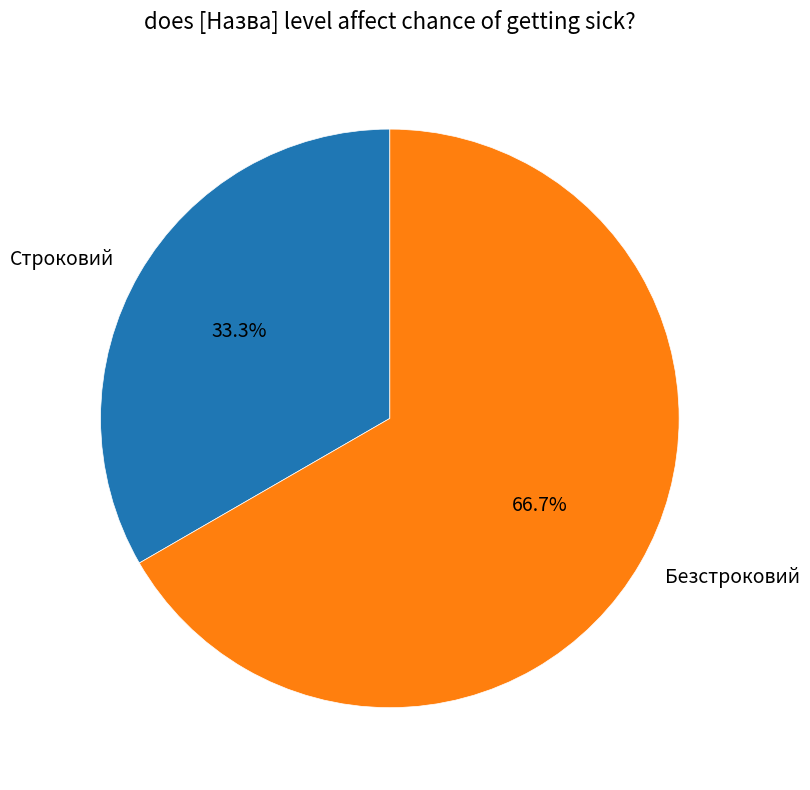

To the nearest percent, what is the difference between the Безстроковий and Строковий slice percentages?

33%